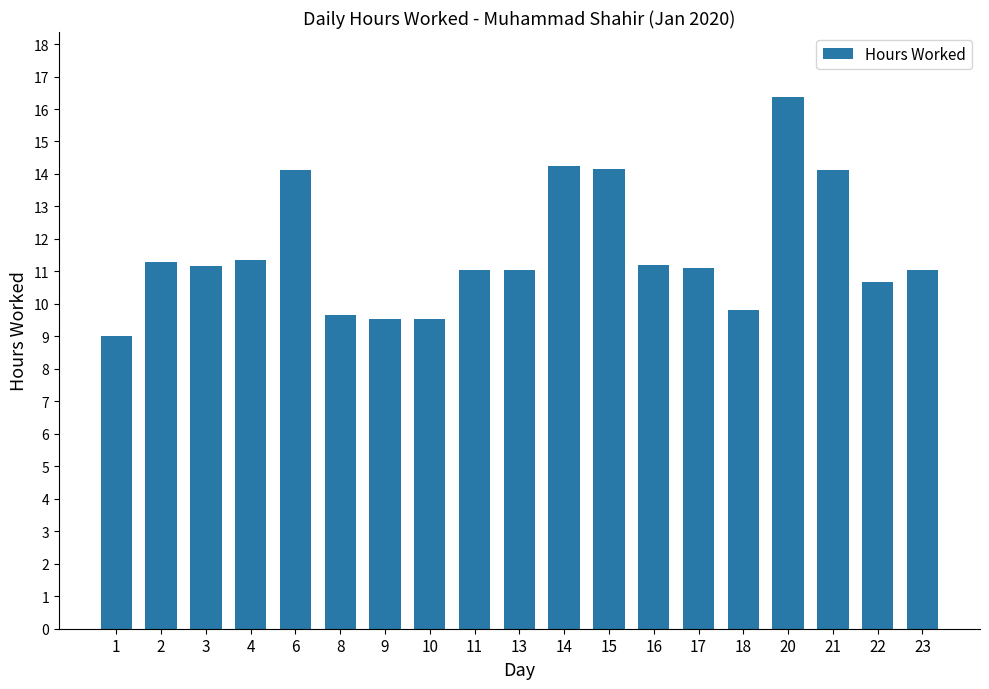

Does the chart contain any negative values?

No